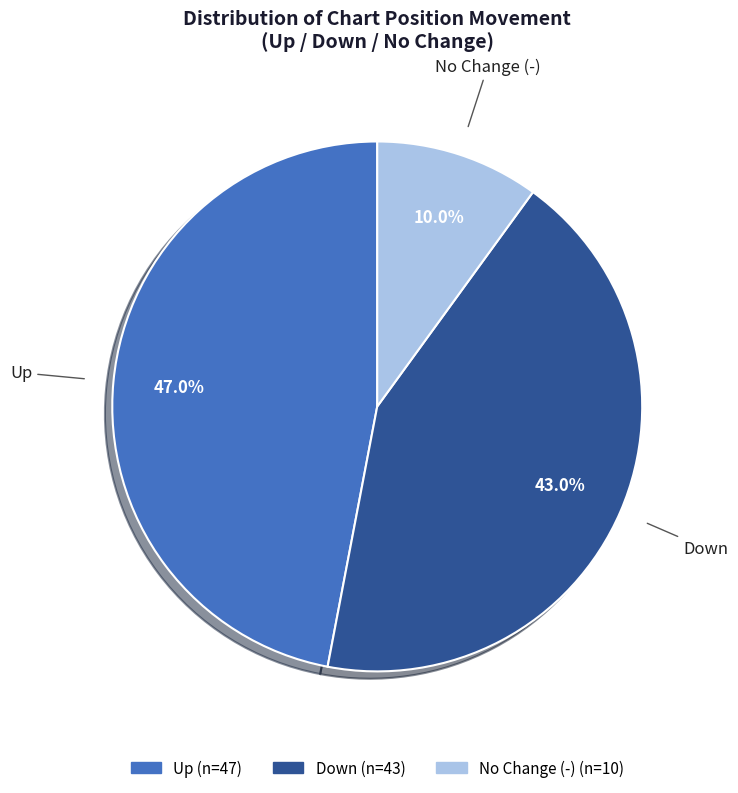

Does any single category account for the majority?

No